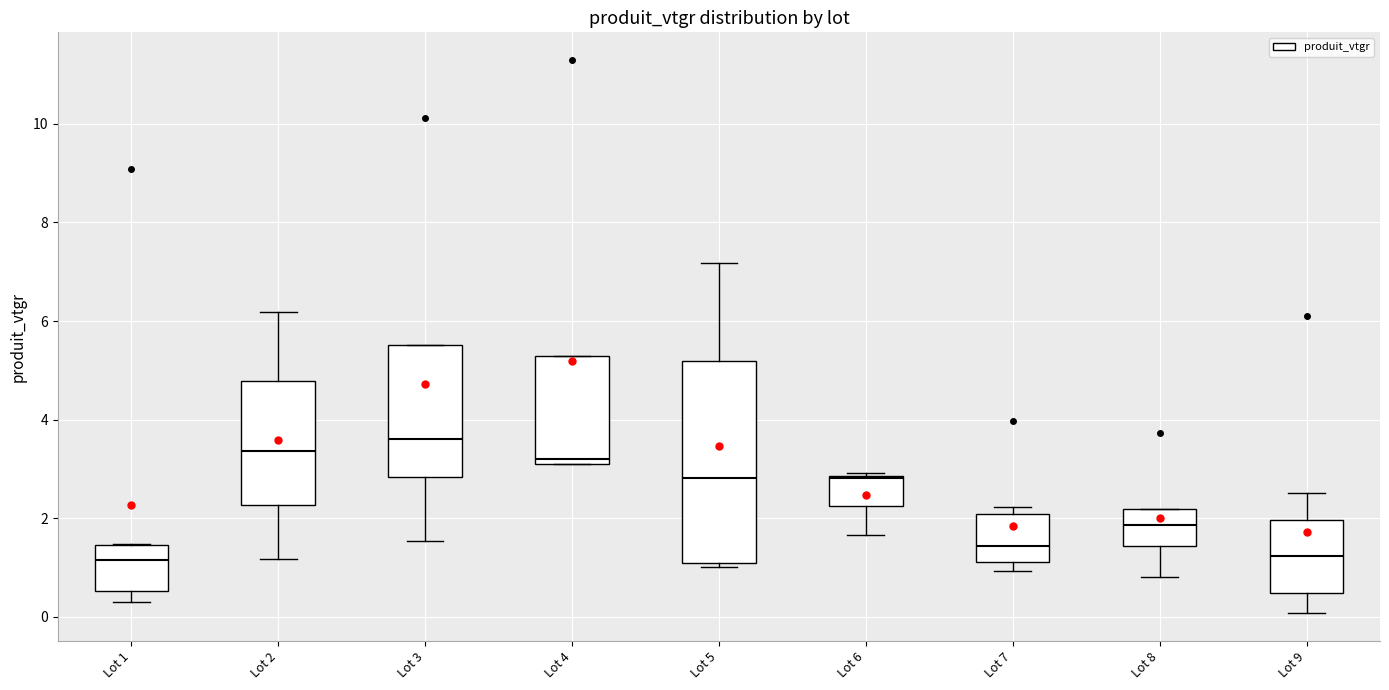

Reading left to right, read every box against the y-axis: the position of its median line, the range the box covers, and the ends of its whiskers. The values are not printed on the chart, so give them approximately, as read against the axis.

Lot 1: median 1.2, box 0.6 to 1.4, whiskers 0.2 to 1.4
Lot 2: median 3.4, box 2.2 to 4.8, whiskers 1.2 to 6.2
Lot 3: median 3.6, box 2.8 to 5.6, whiskers 1.6 to 5.6
Lot 4: median 3.2, box 3.0 to 5.2, whiskers 3.0 to 5.2
Lot 5: median 2.8, box 1.0 to 5.2, whiskers 1.0 (just below the box's lower edge) to 7.2
Lot 6: median 2.8, box 2.2 to 2.8, whiskers 1.6 to 3.0
Lot 7: median 1.4, box 1.2 to 2.0, whiskers 1.0 to 2.2
Lot 8: median 1.8, box 1.4 to 2.2, whiskers 0.8 to 2.2
Lot 9: median 1.2, box 0.4 to 2.0, whiskers 0.0 to 2.6